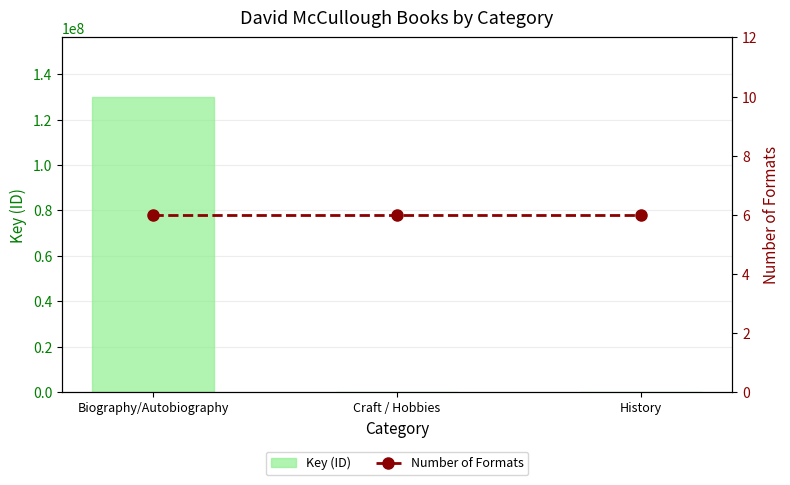

What position from the left is Biography/Autobiography?

1